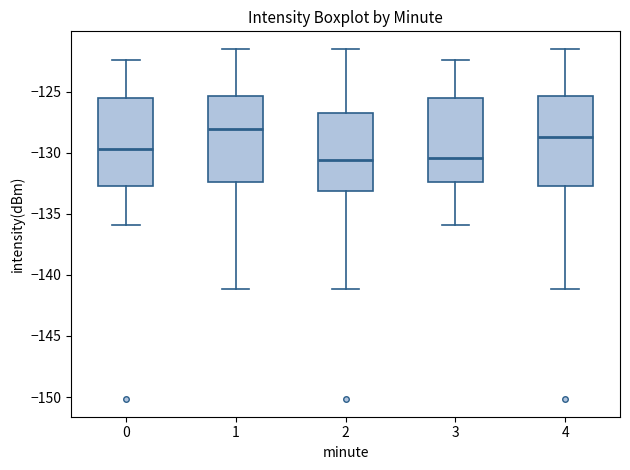

Which box has the highest median line?

1